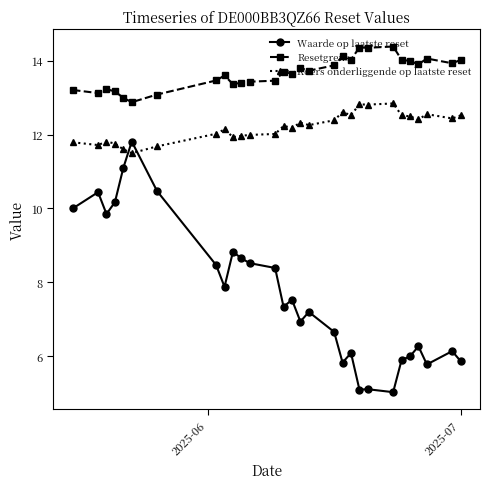

True or false: Koers onderliggende op laatste reset and Resetgrens cross at least once.

False